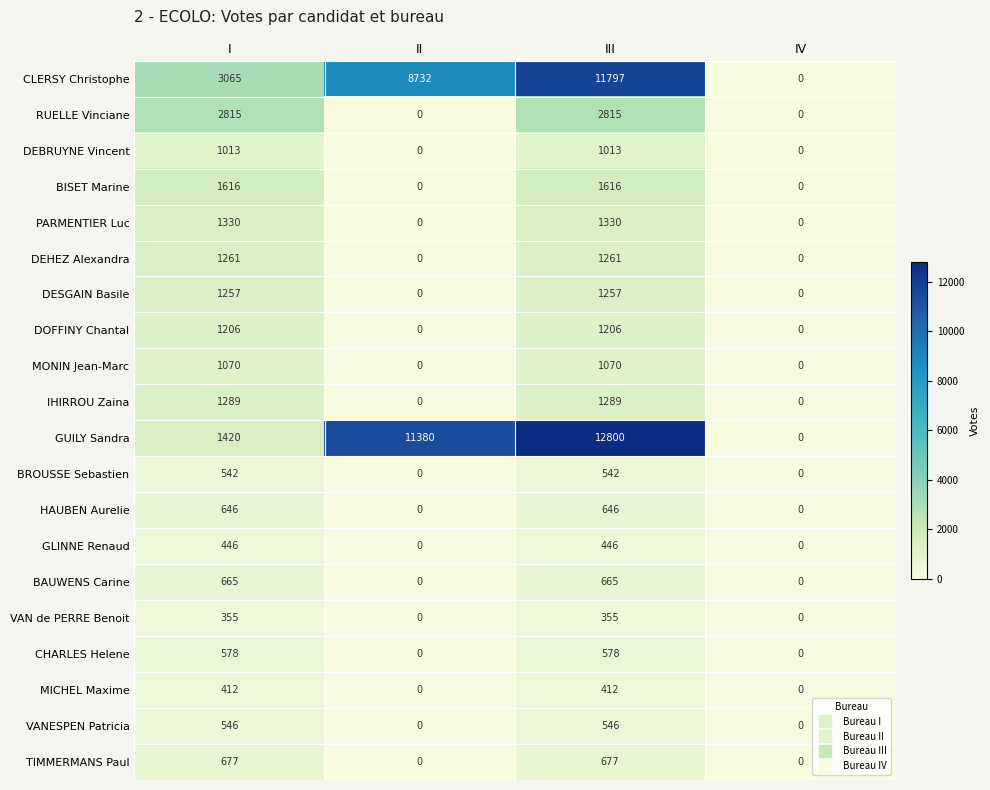

Which series has the largest total across all categories?

GUILY Sandra